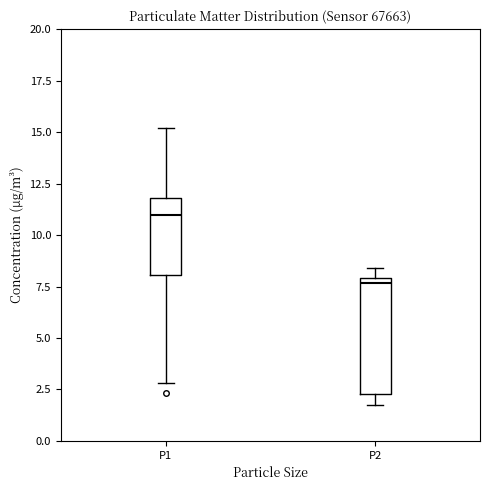

Reading left to right, read every box against the y-axis: the position of its median line, the range the box covers, and the ends of its whiskers. The values are not printed on the chart, so give them approximately, as read against the axis.

P1: median 11.0, box 8.0 to 12.0, whiskers 3.0 to 15.0
P2: median 7.5, box 2.5 to 8.0, whiskers 2.0 to 8.5